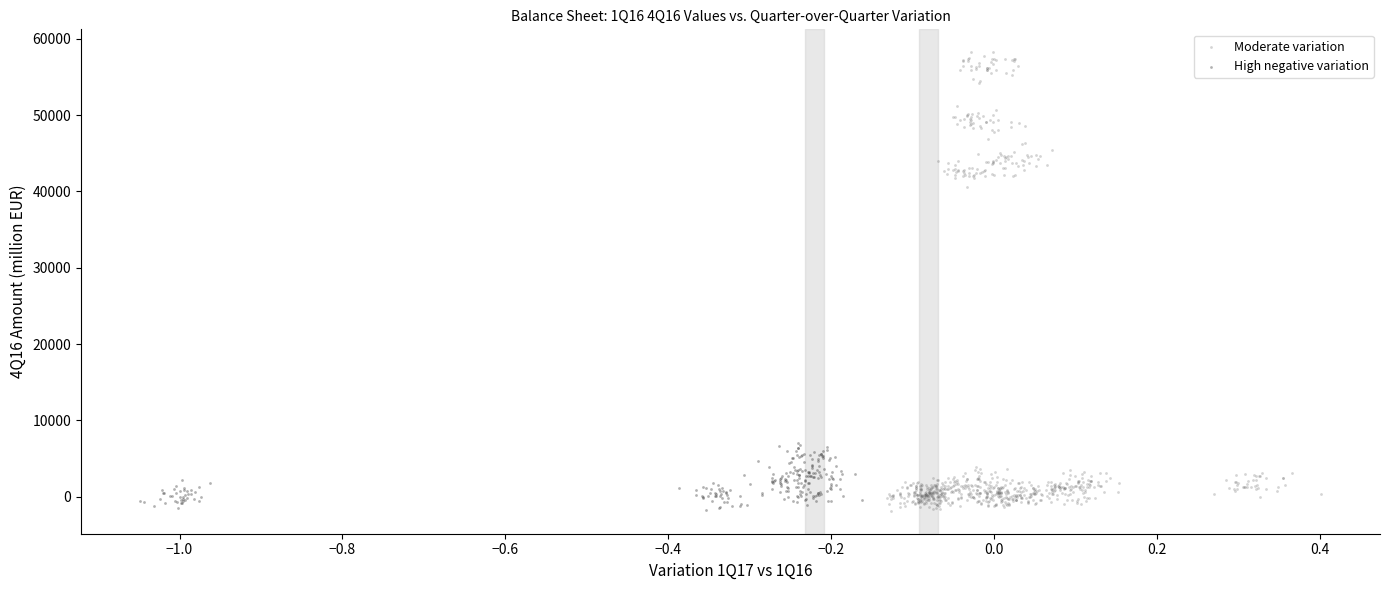

Which series contains the highest Y value?

Moderate variation